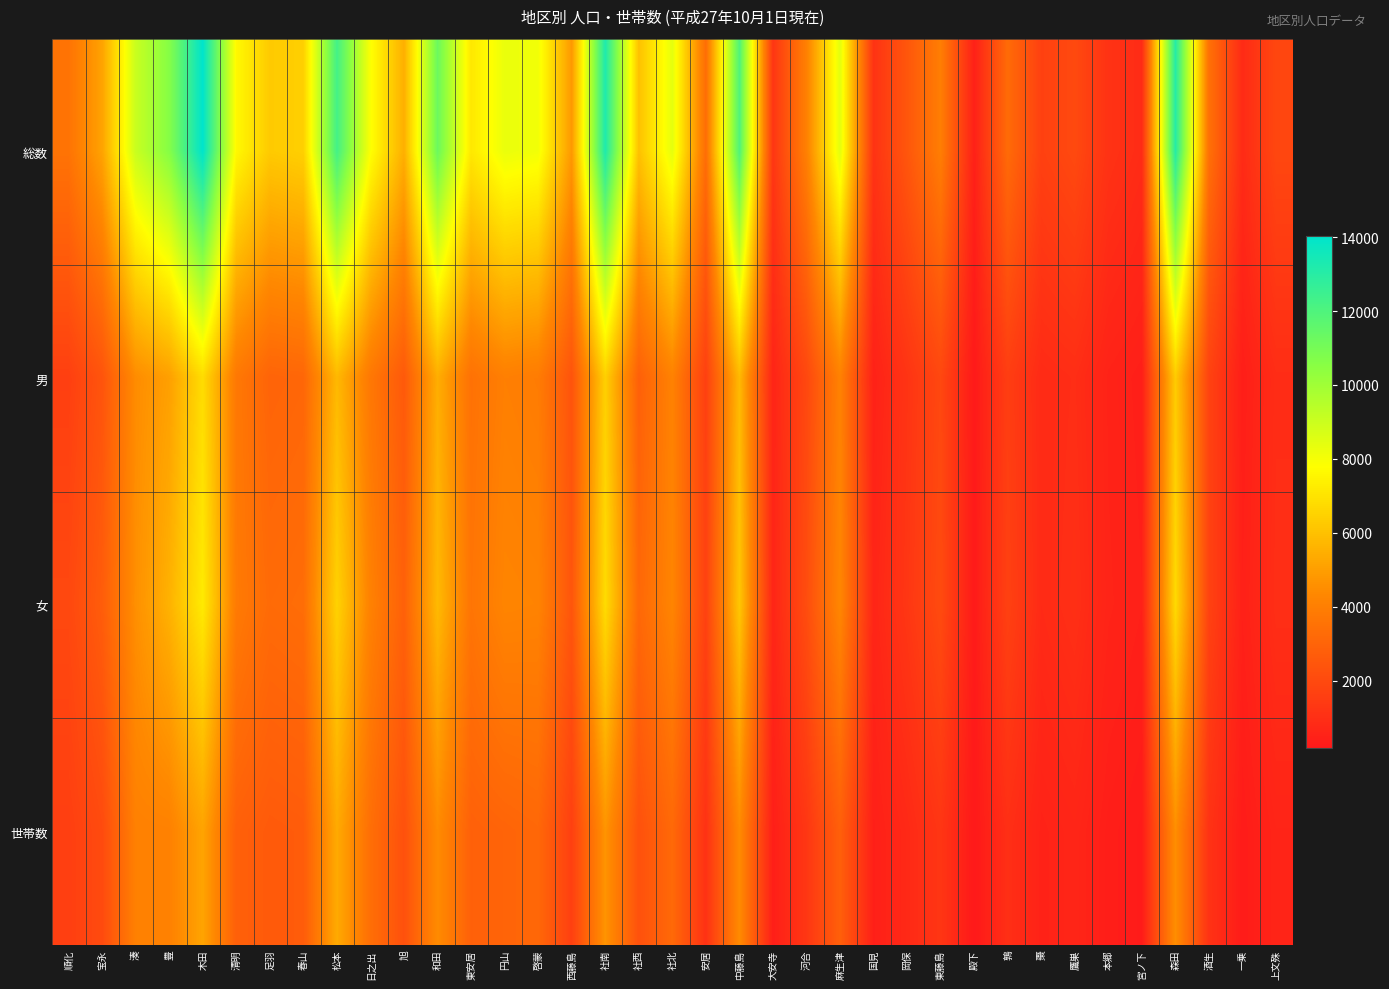

Reading left to right, extract all data points from this chart.

総数: 順化=3593	宝永=5149	湊=9072	豊=10619	木田=14031	清明=7631	足羽=6280	春山=6460	松本=12280	日之出=7866	旭=5503	和田=11269	東安居=7152	円山=8274	啓蒙=8092	西藤島=4857	社南=13242	社西=6024	社北=8378	安居=3369	中藤島=11991	大安寺=1280	河合=4077	麻生津=8461	国見=1154	岡保=2493	東藤島=3988	殿下=465	鶉=3268	棗=1684	鷹巣=1996	本郷=1143	宮ノ下=890	森田=13057	酒生=3490	一乗=858	上文殊=1917
男: 順化=1632	宝永=2406	湊=4485	豊=5038	木田=6805	清明=3770	足羽=3006	春山=3100	松本=5763	日之出=3750	旭=2608	和田=5459	東安居=3508	円山=4030	啓蒙=3905	西藤島=2397	社南=6447	社西=2860	社北=4133	安居=1656	中藤島=5796	大安寺=619	河合=1939	麻生津=4136	国見=504	岡保=1195	東藤島=1936	殿下=214	鶉=1565	棗=841	鷹巣=962	本郷=551	宮ノ下=423	森田=6311	酒生=1749	一乗=387	上文殊=927
女: 順化=1961	宝永=2743	湊=4587	豊=5581	木田=7226	清明=3861	足羽=3274	春山=3360	松本=6517	日之出=4116	旭=2895	和田=5810	東安居=3644	円山=4244	啓蒙=4187	西藤島=2460	社南=6795	社西=3164	社北=4245	安居=1713	中藤島=6195	大安寺=661	河合=2138	麻生津=4325	国見=650	岡保=1298	東藤島=2052	殿下=251	鶉=1703	棗=843	鷹巣=1034	本郷=592	宮ノ下=467	森田=6746	酒生=1741	一乗=471	上文殊=990
世帯数: 順化=1613	宝永=2058	湊=4084	豊=4117	木田=5171	清明=2866	足羽=2634	春山=2698	松本=5359	日之出=3409	旭=2277	和田=4466	東安居=2888	円山=3010	啓蒙=3145	西藤島=1649	社南=4719	社西=2306	社北=3201	安居=1124	中藤島=4449	大安寺=415	河合=1300	麻生津=2849	国見=443	岡保=798	東藤島=1268	殿下=193	鶉=1015	棗=545	鷹巣=665	本郷=383	宮ノ下=286	森田=4564	酒生=1138	一乗=305	上文殊=621